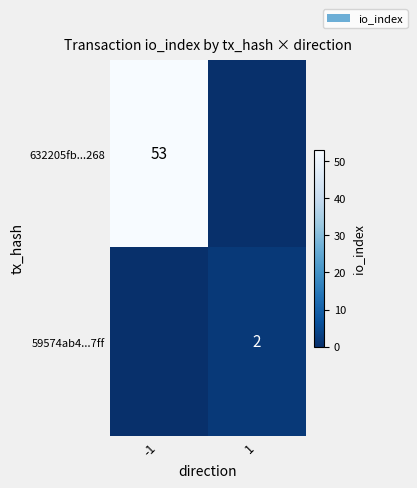

At how many categories does at least one series exceed 15?

1